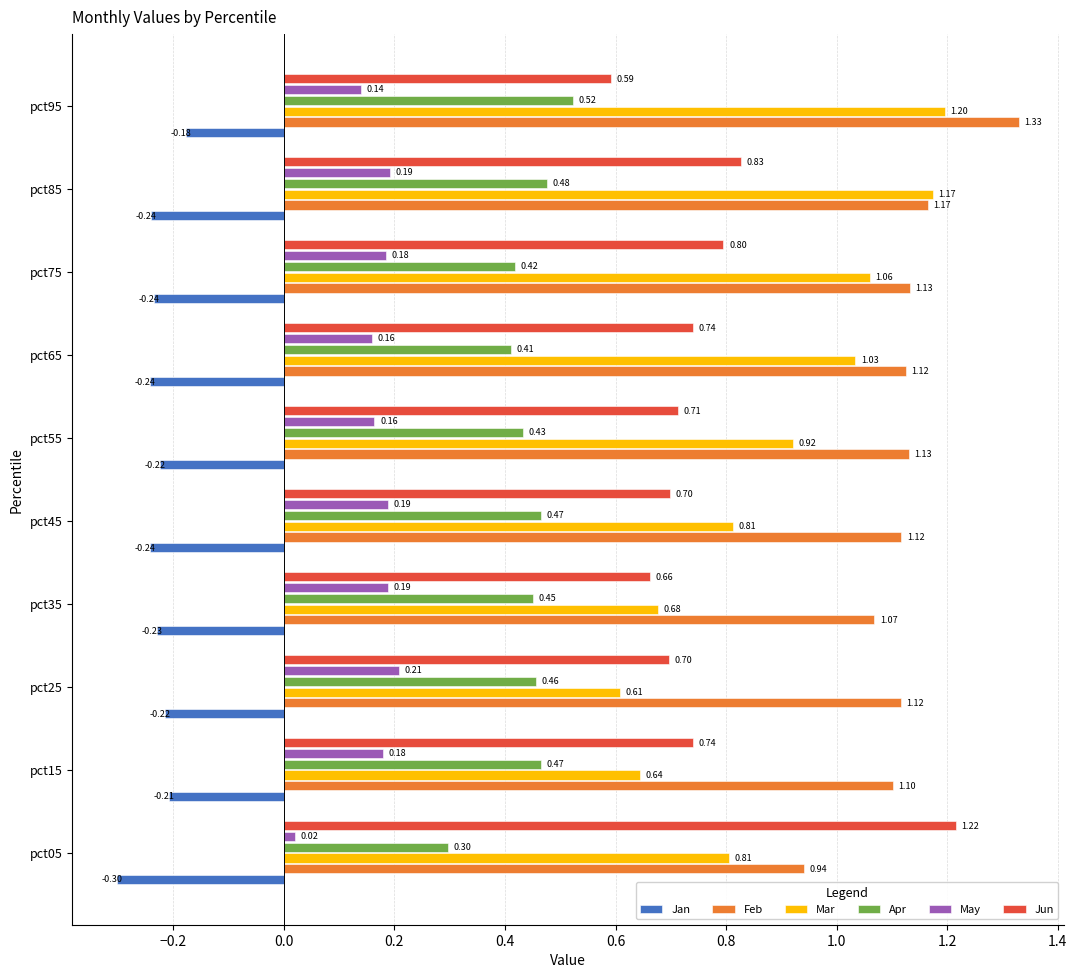

Rank the series at pct65 from highest to lowest value.

Feb, Mar, Jun, Apr, May, Jan